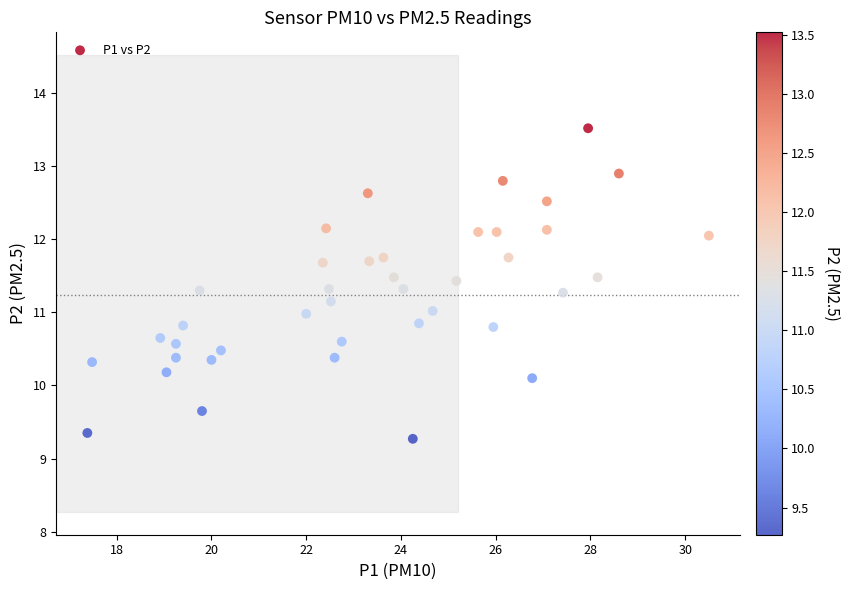

What is the range of X values (max minus min)?

13.1